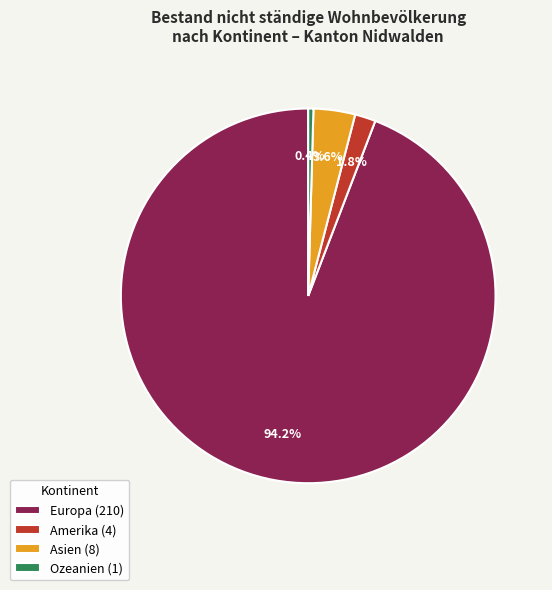

Is Europa (210) the majority of the pie?

Yes